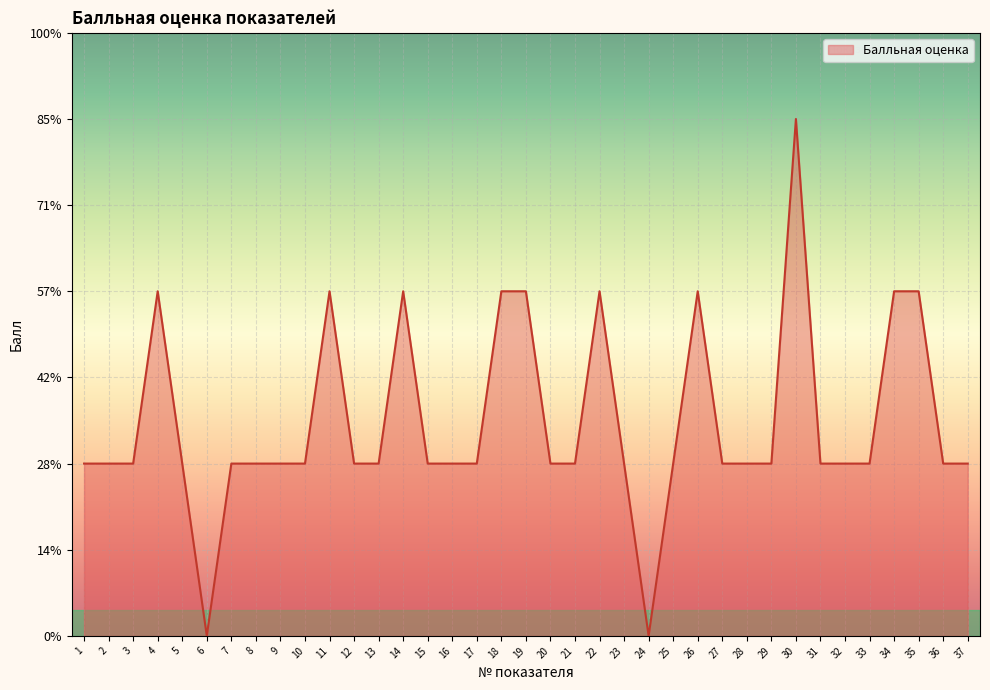

Is this an area chart (filled region under the line)?

Yes